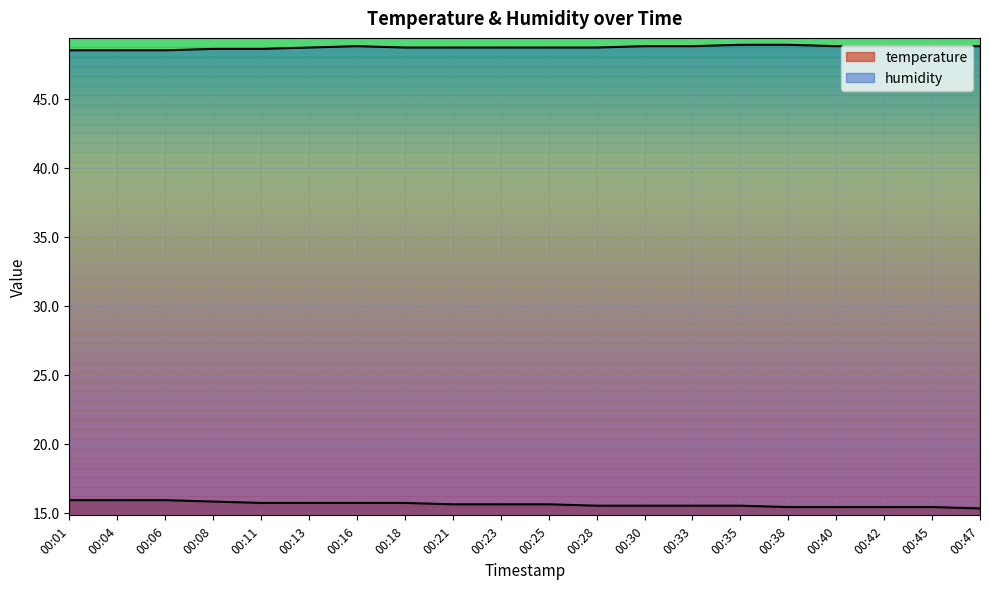

True or false: temperature has more than 0 interior local peaks.

False